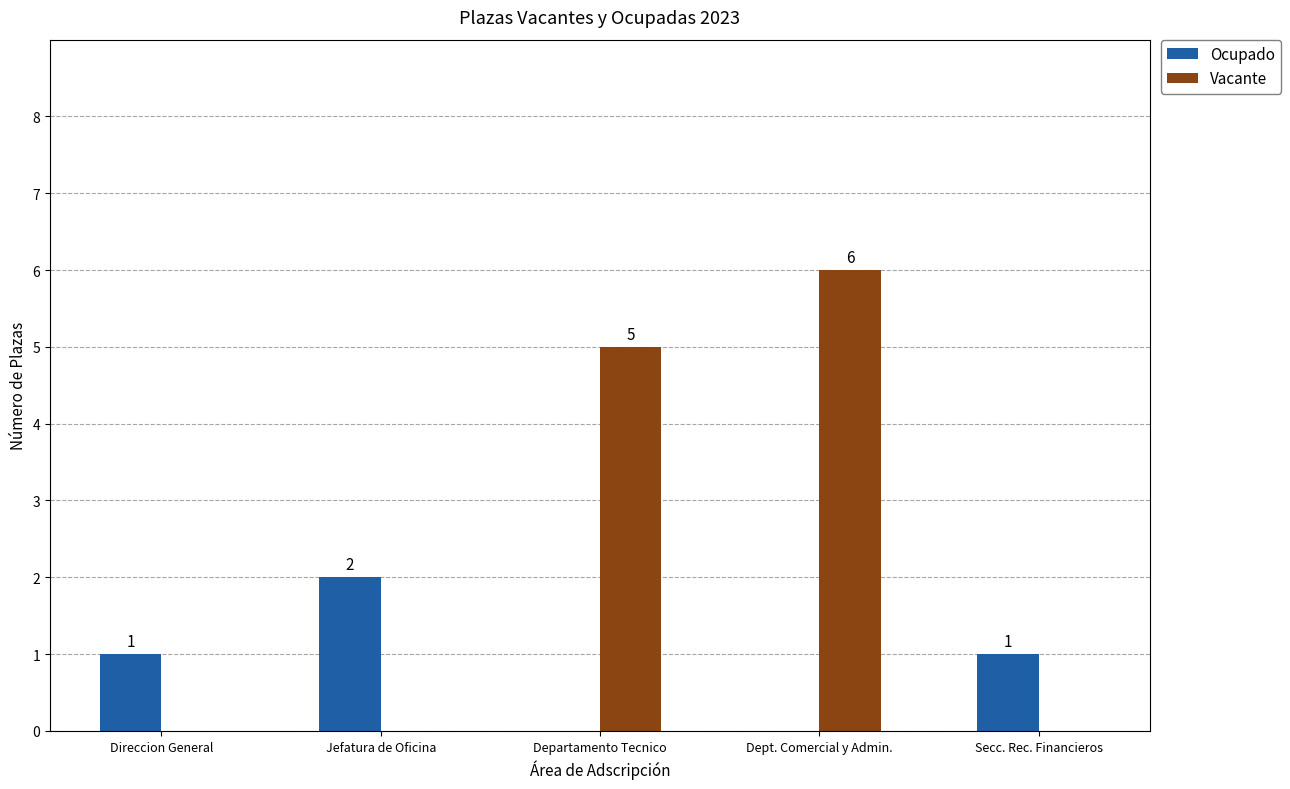

What is the total value across all series at Departamento Tecnico?

5